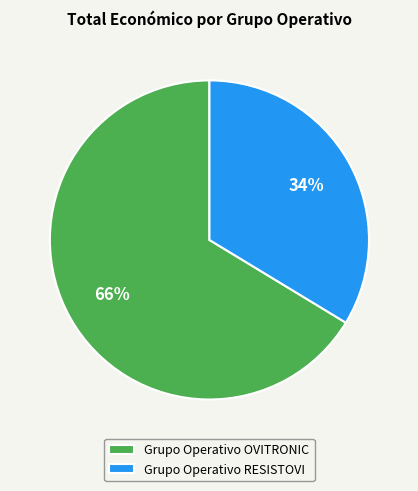

What percentage is the Grupo Operativo OVITRONIC slice, to the nearest percent?

66%